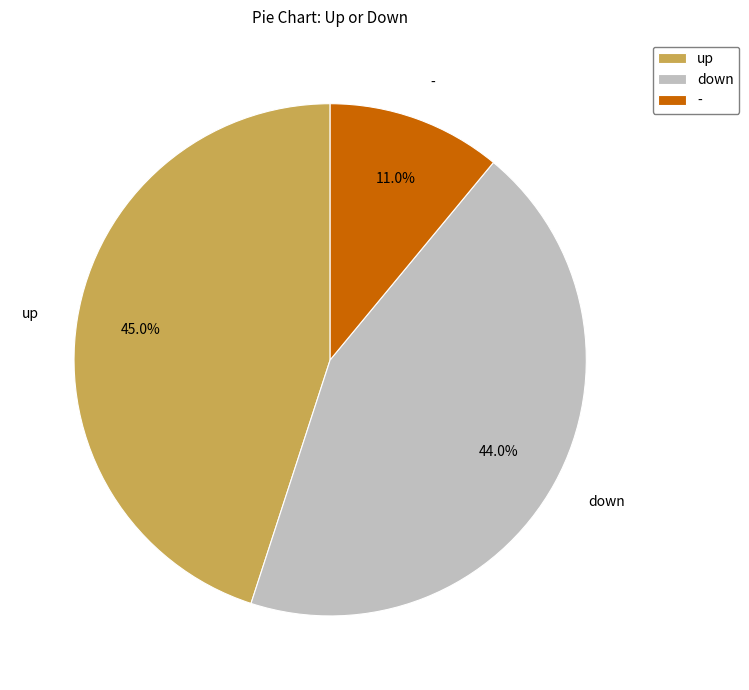

Is there a majority slice in this chart?

No